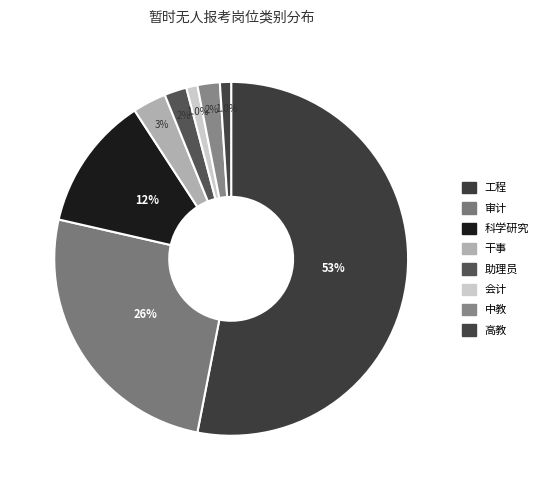

Is it true that 工程 is 53% of the pie?

True